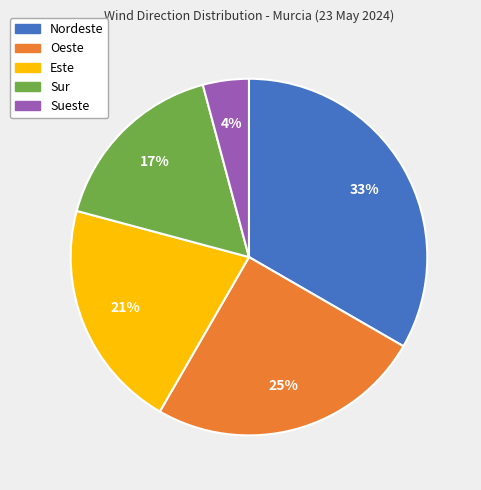

What is the largest slice in the pie chart?

Nordeste